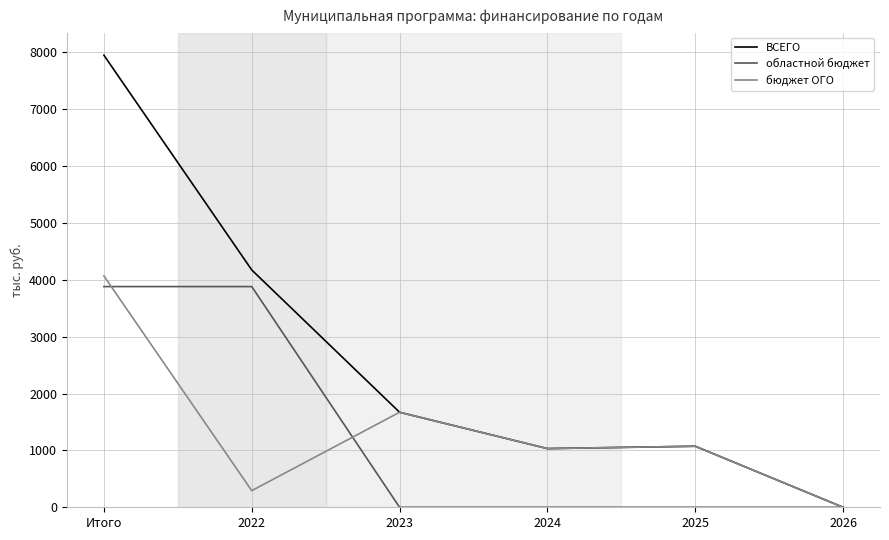

What is the total value across all series at 2023?

3342.1